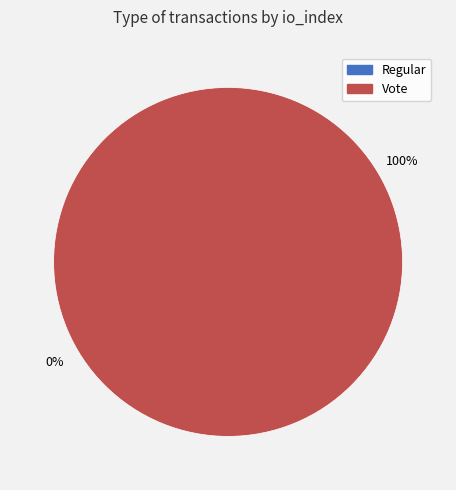

What percentage is NOT represented by Regular?

100.0%